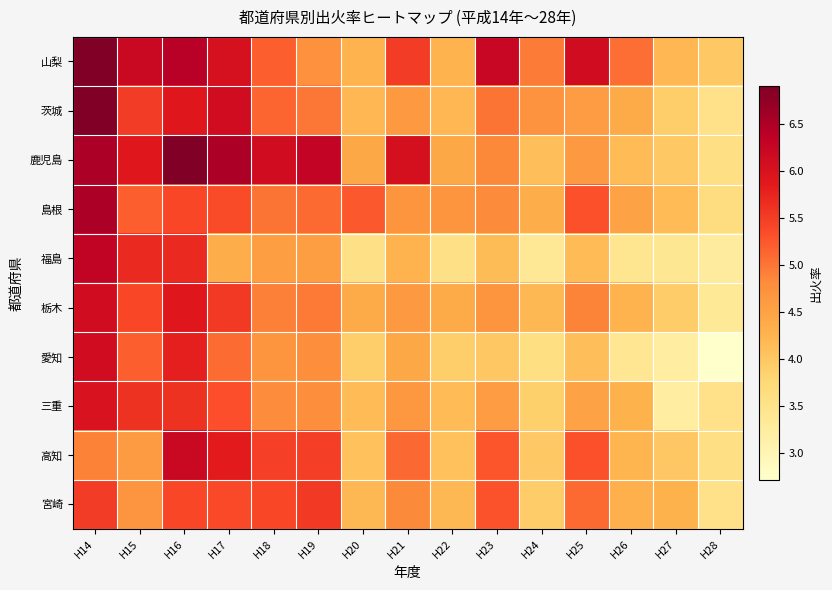

Rank the series by their maximum value, from lowest to highest.

宮崎, 三重, 栃木, 愛知, 高知, 福島, 島根, 山梨, 茨城, 鹿児島